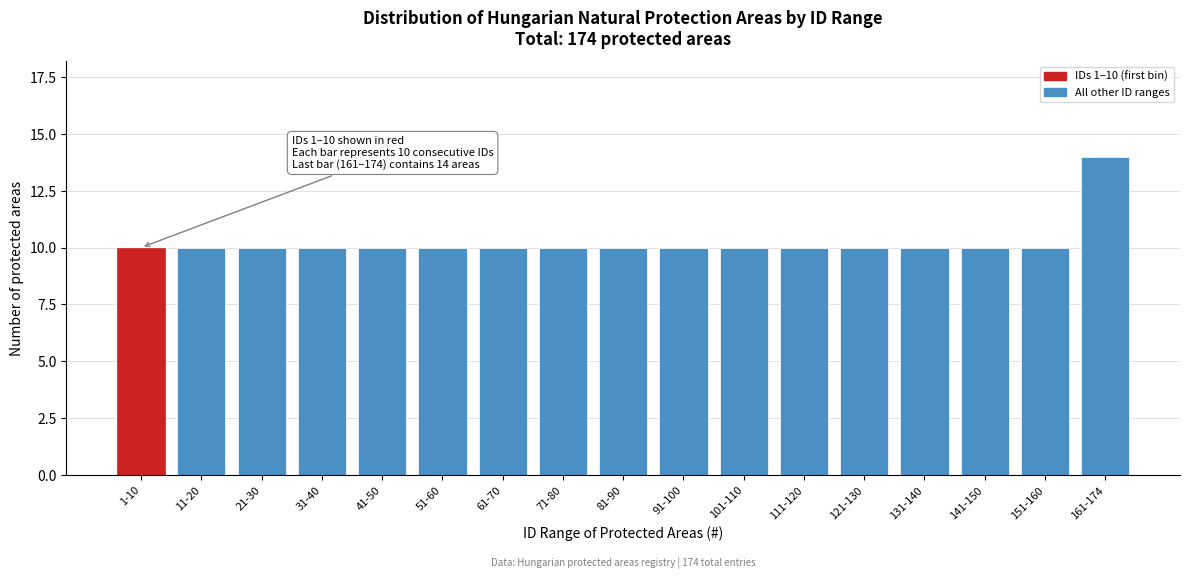

Reading right to left, transcribe all the data shown in this chart.

14	10	10	10	10	10	10	10	10	10	10	10	10	10	10	10	10